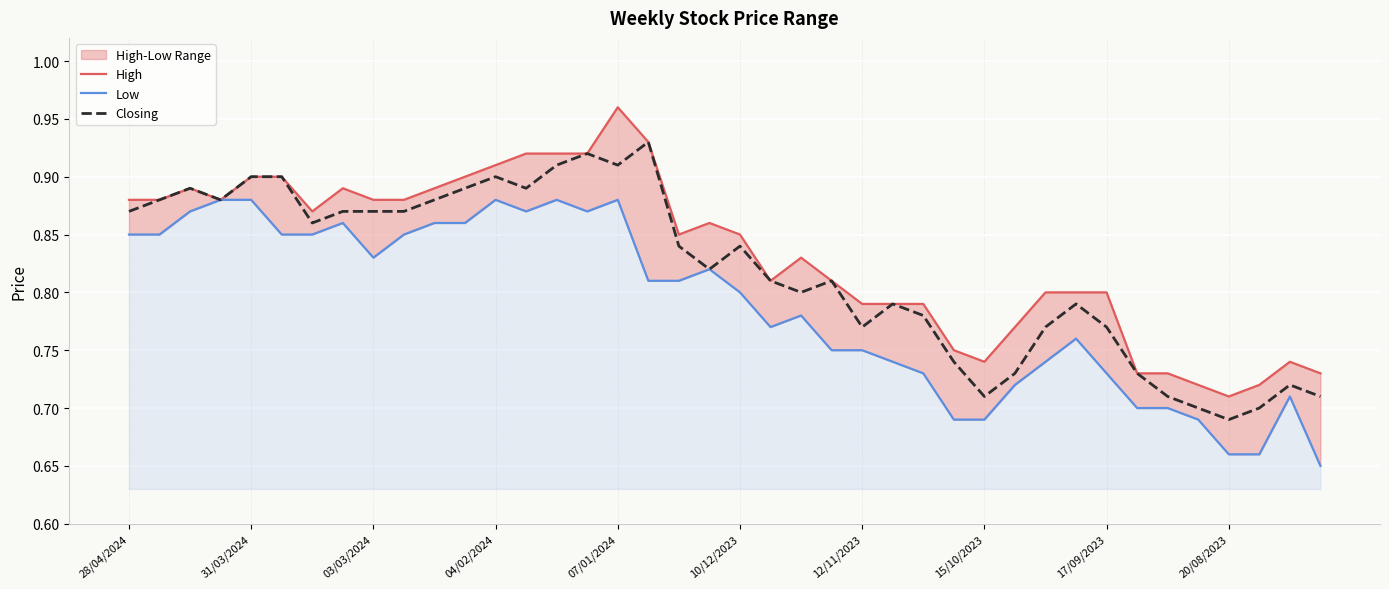

True or false: Low and Closing intersect in this chart.

False